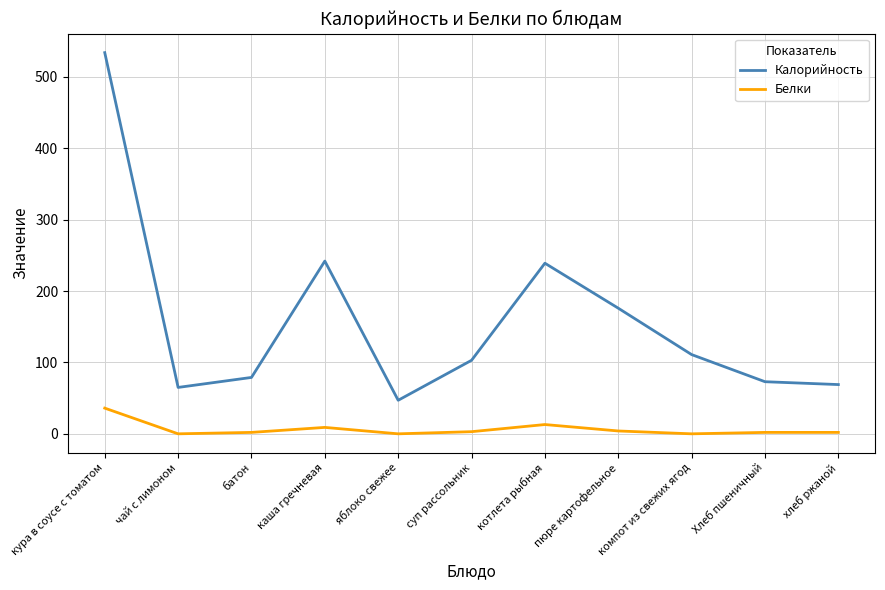

List the series in order of their overall mean, highest first.

Калорийность, Белки